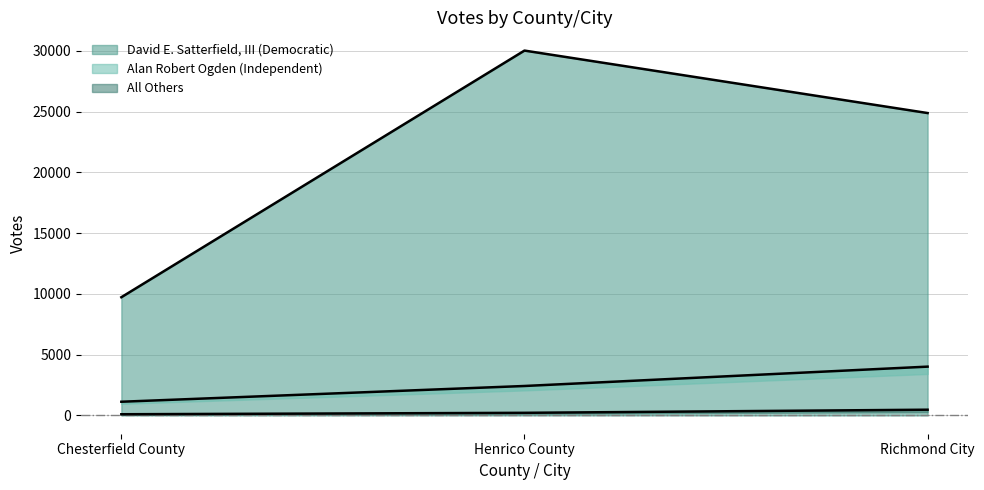

At which label does David E. Satterfield, III (Democratic) reach its peak?

Henrico County